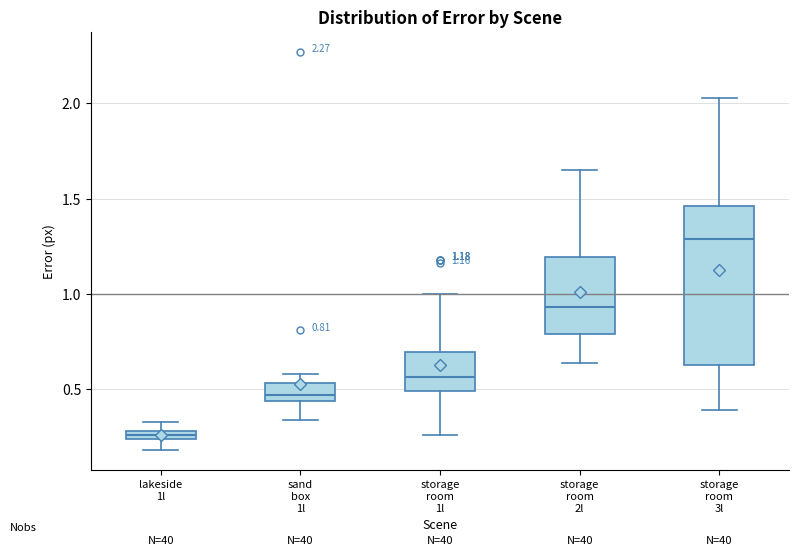

Comparing the boxes themselves (not the whiskers), which one is the tallest?

storage room 3l